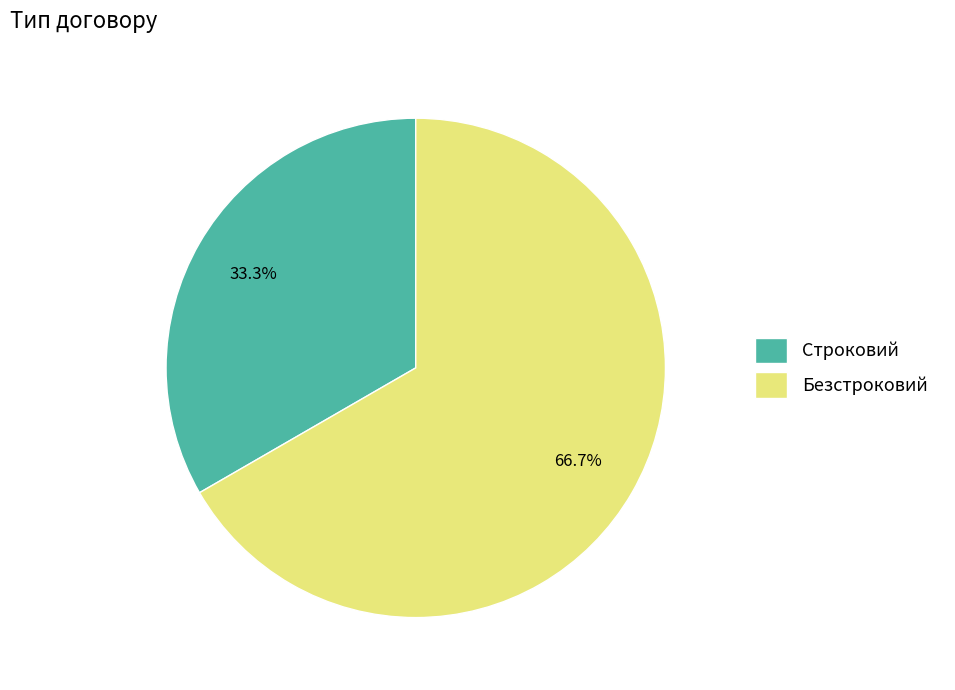

Which has a higher value, Безстроковий or Строковий?

Безстроковий